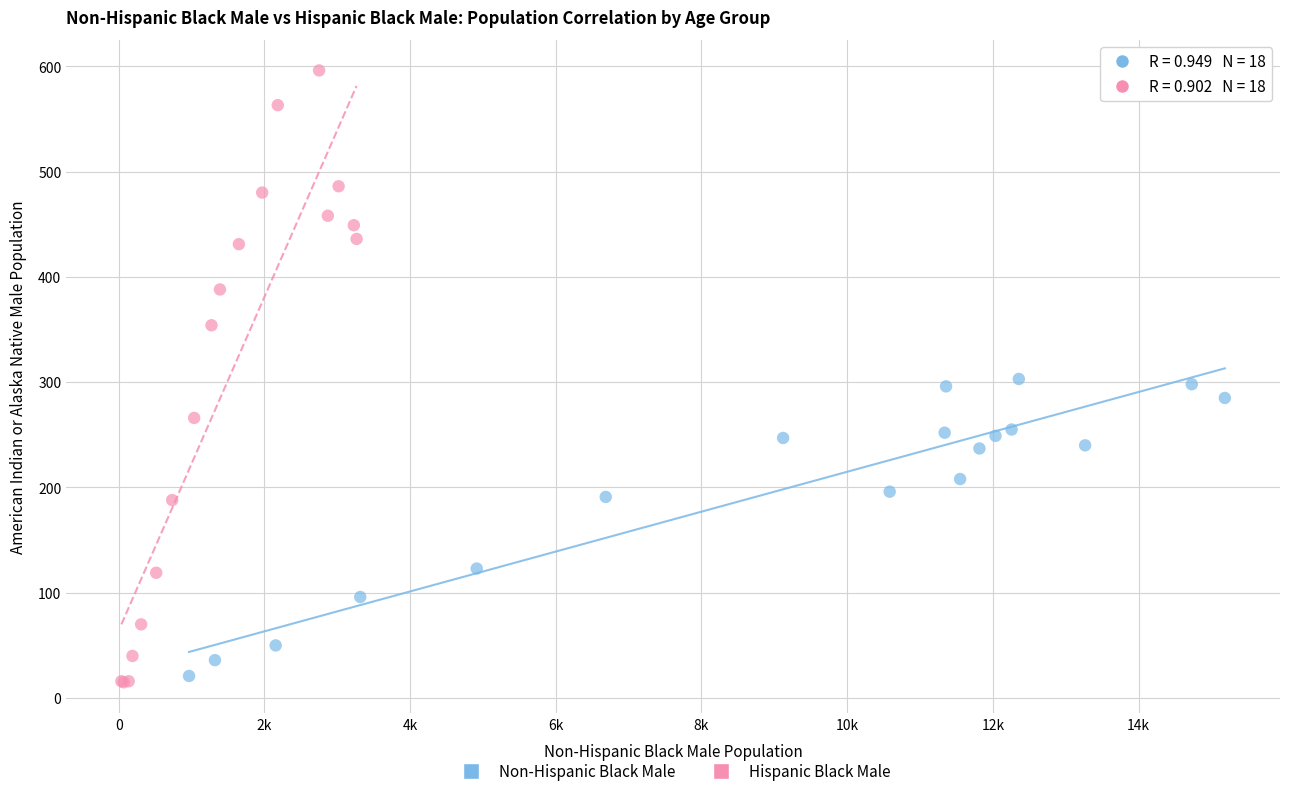

Which series contains the highest Y value?

Hispanic Black Male